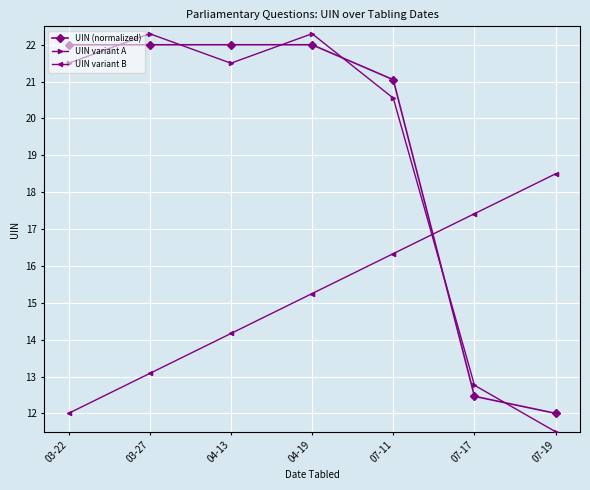

At which category is the sum across all series the highest?

04-19